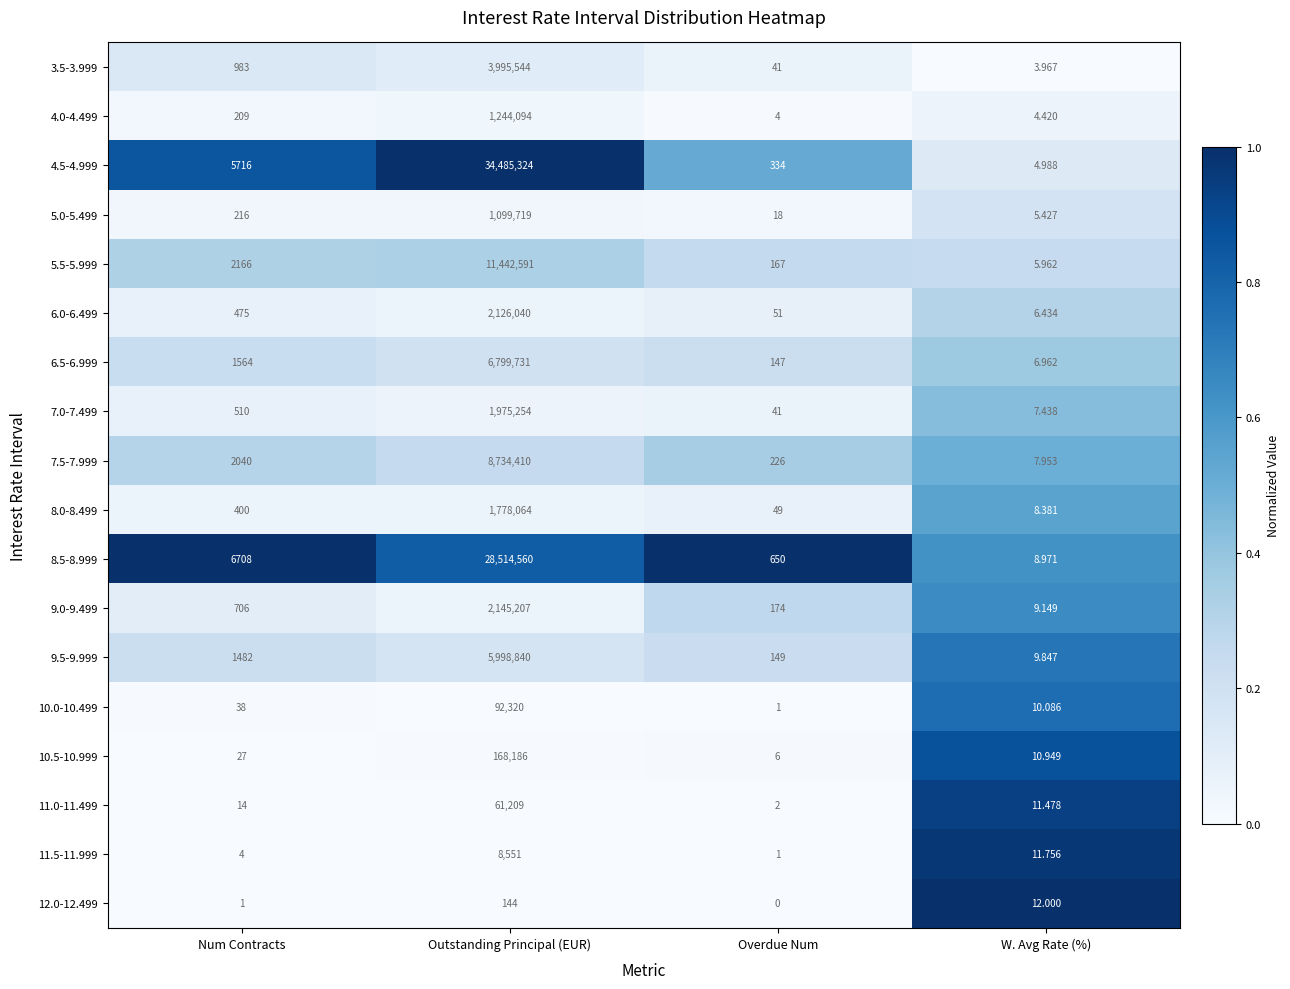

Which category has the lowest value across all series?

Overdue Num